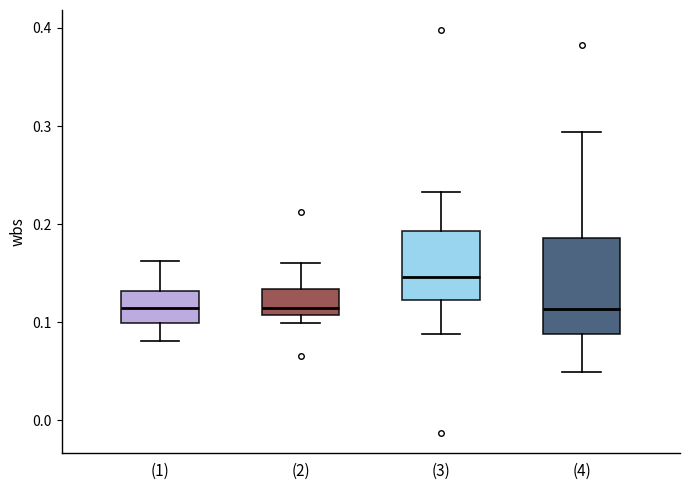

Reading left to right, transcribe this box plot: for each box, give where its median line is, the range the box spans, and where its two whiskers end, as read against the y-axis. The values are not printed on the chart, so give them approximately, as read against the axis.

(1): median 0.11, box 0.10 to 0.13, whiskers 0.08 to 0.16
(2): median 0.11 (just above the box's lower edge), box 0.11 to 0.13, whiskers 0.10 to 0.16
(3): median 0.15, box 0.12 to 0.19, whiskers 0.09 to 0.23
(4): median 0.11, box 0.09 to 0.19, whiskers 0.05 to 0.29